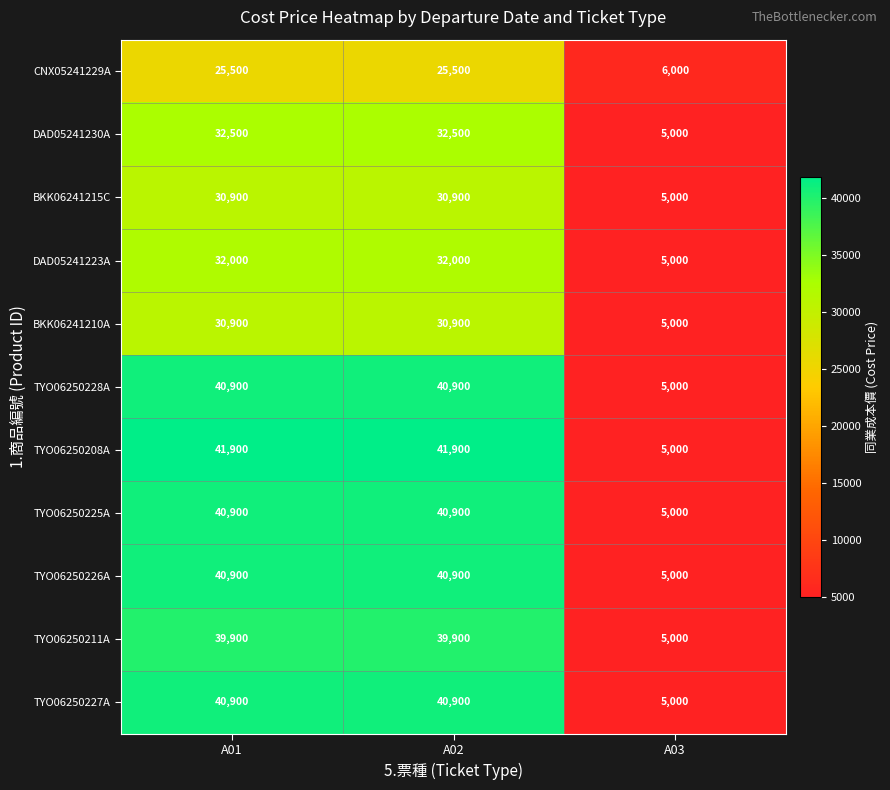

What is the maximum value shown in the chart?

41900